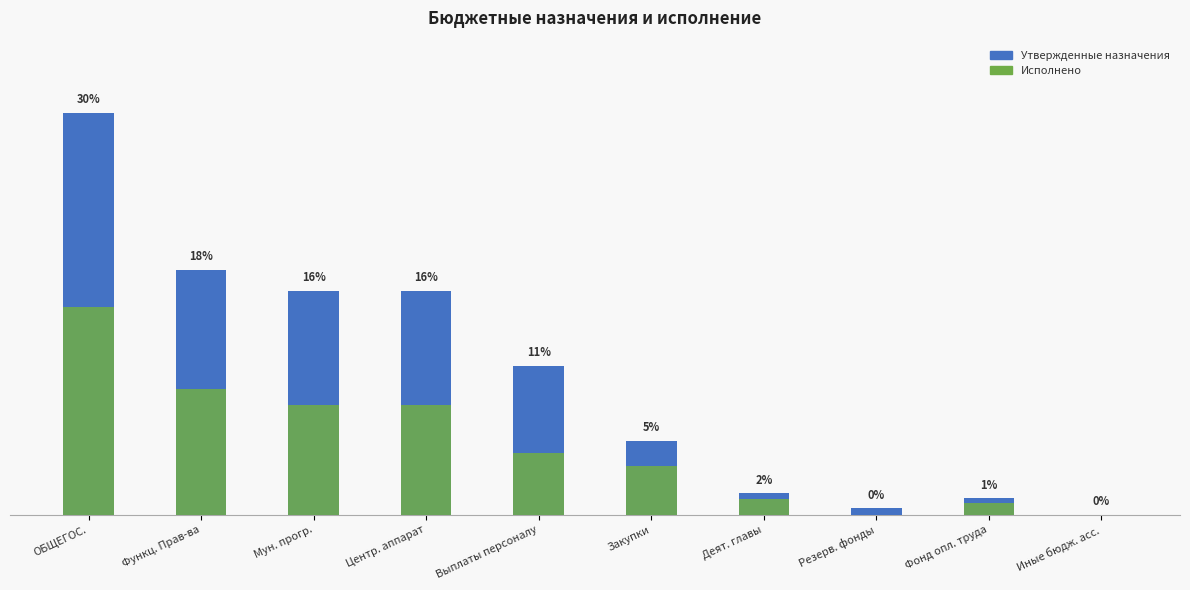

How many bars are there in total?

20